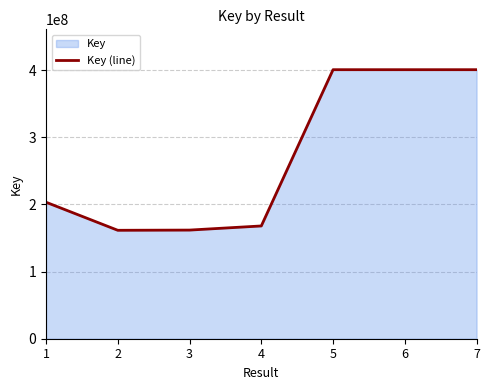

At which category does the chart reach its minimum across all series?

2